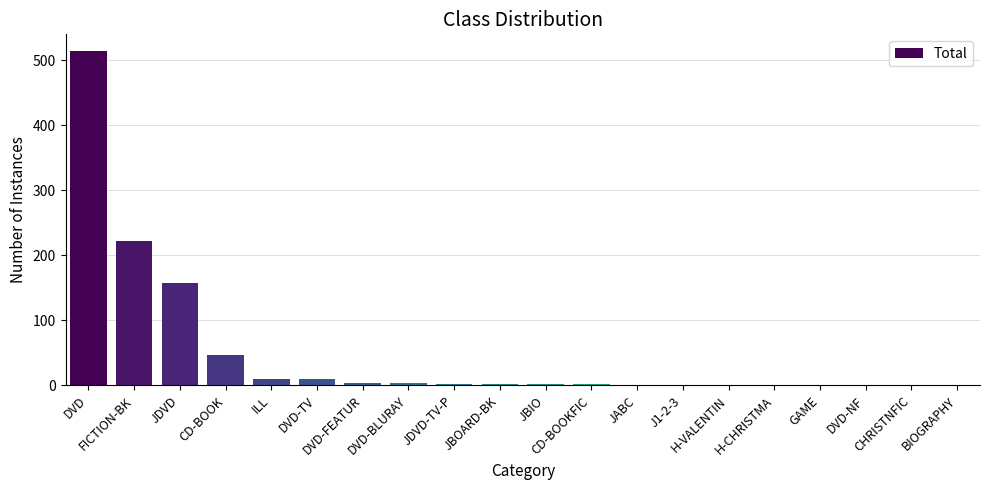

What is the sum of all values?

980